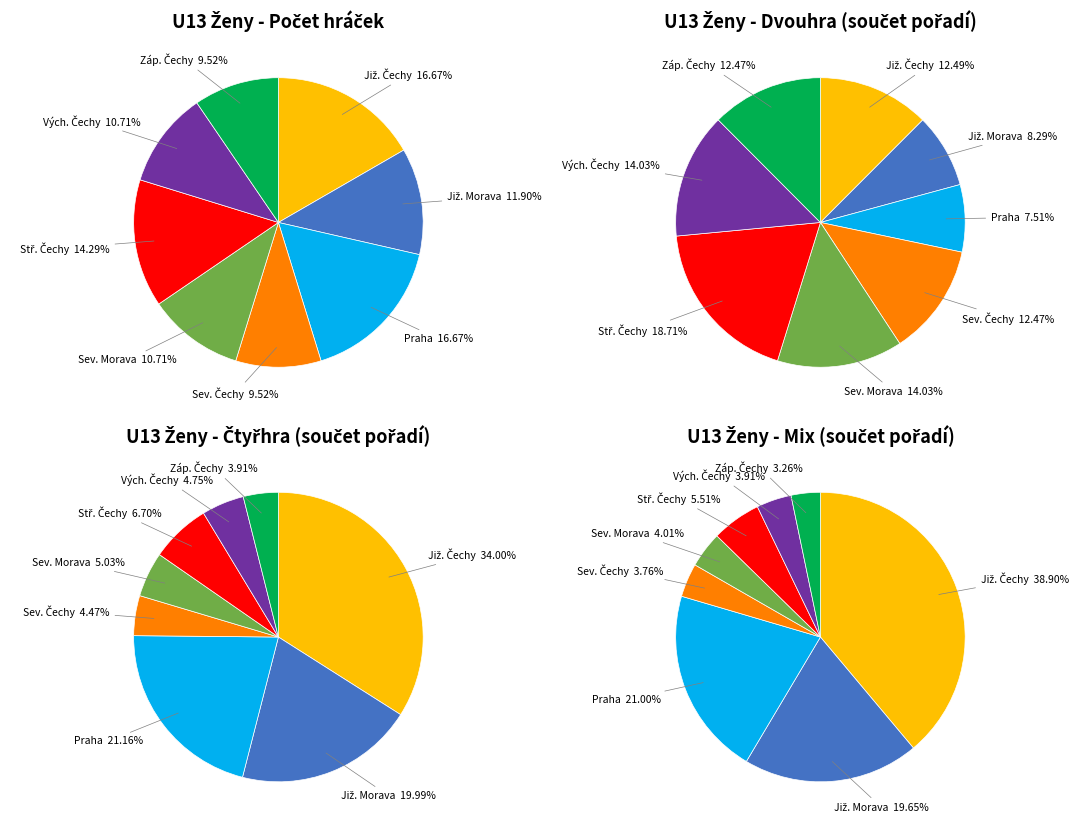

How much of the chart is everything except Západní Čechy?

90.5%